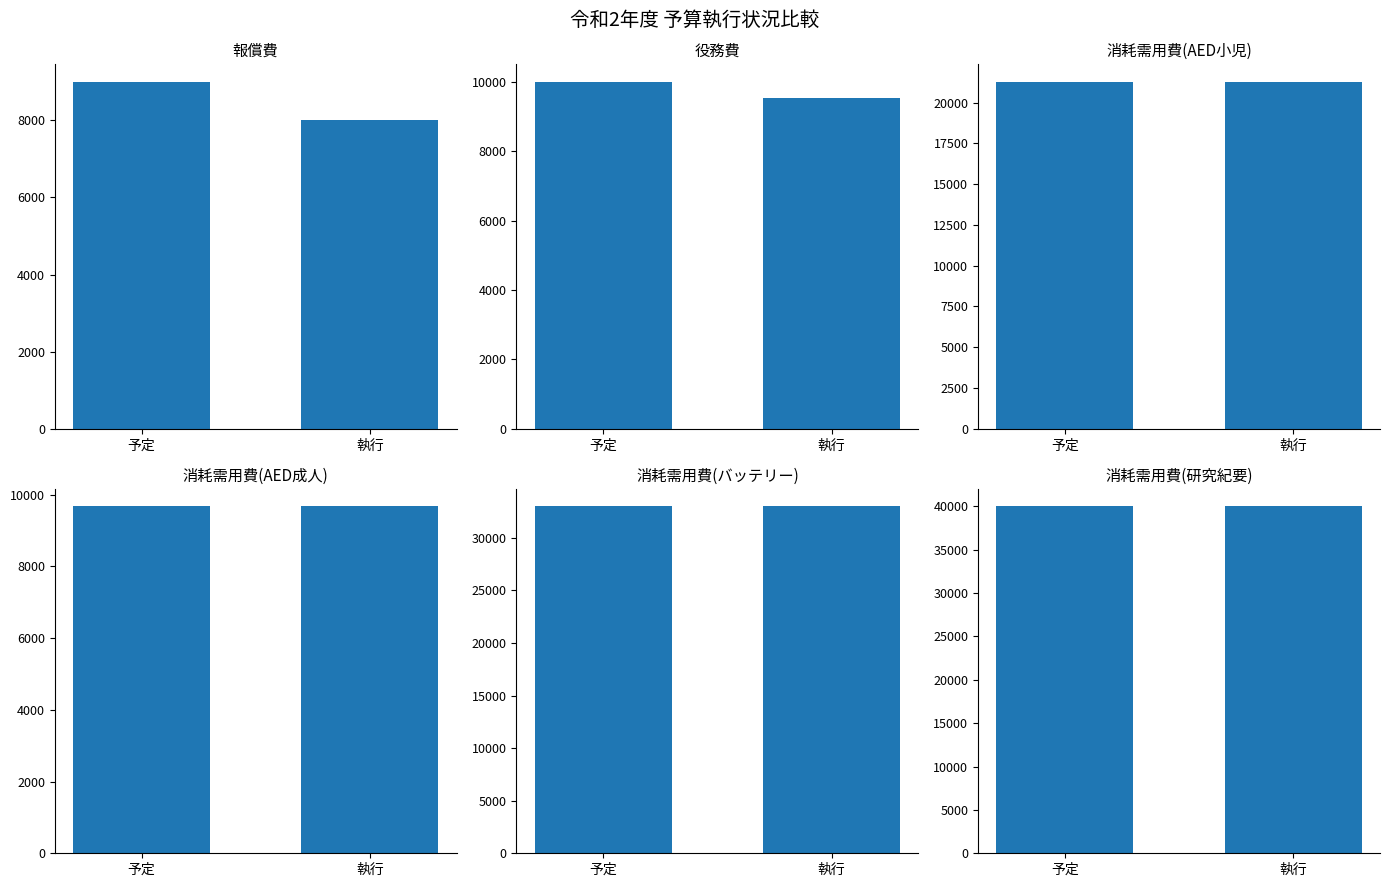

How many distinct data groups are displayed?

6